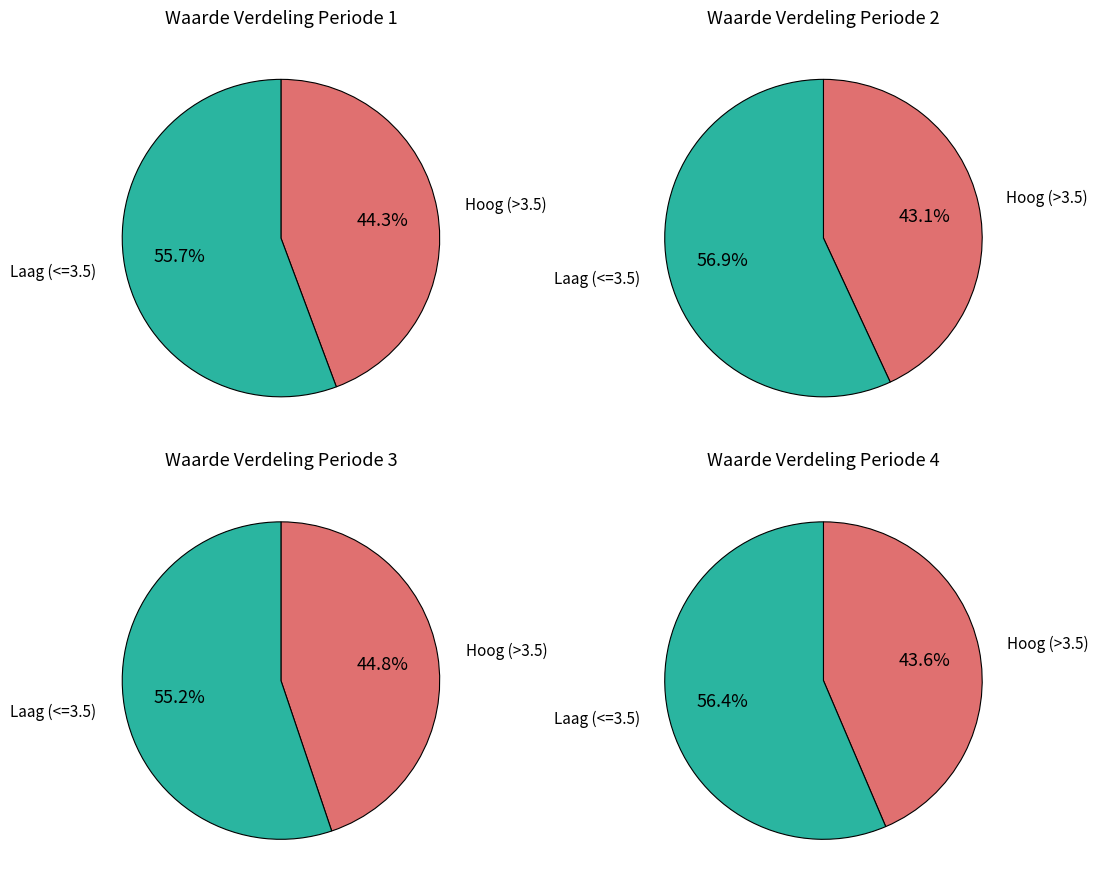

Is 2025-06-16 the majority of the pie?

No